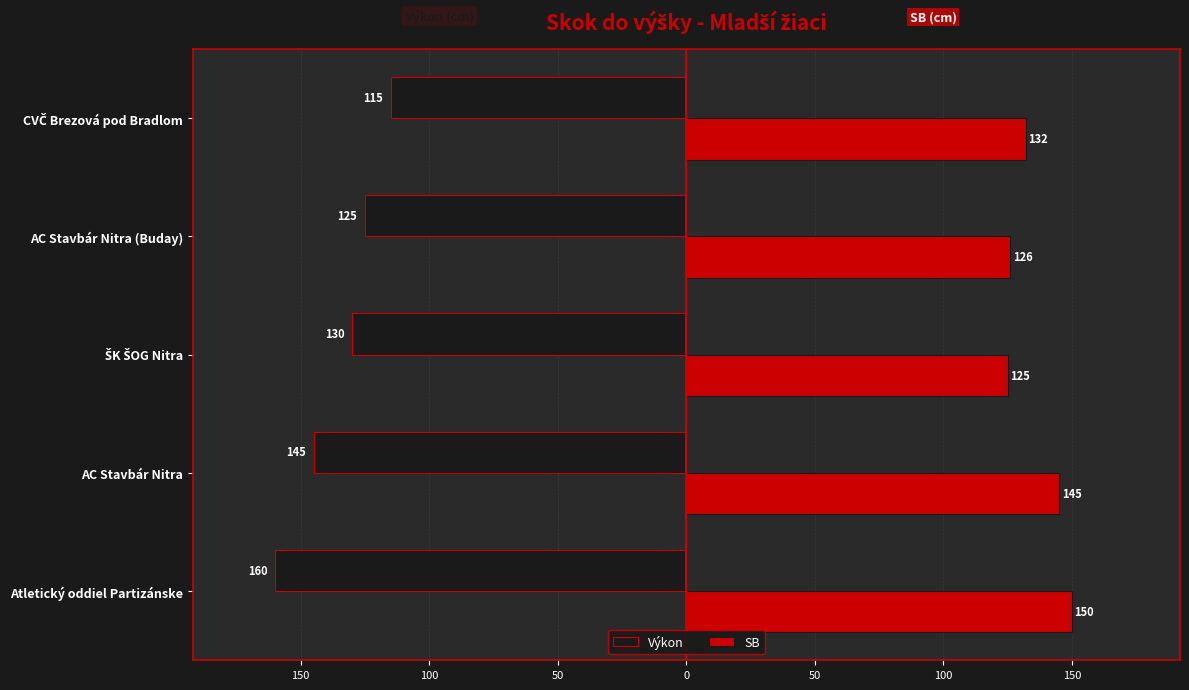

What are all the series names shown in the legend?

Výkon, SB